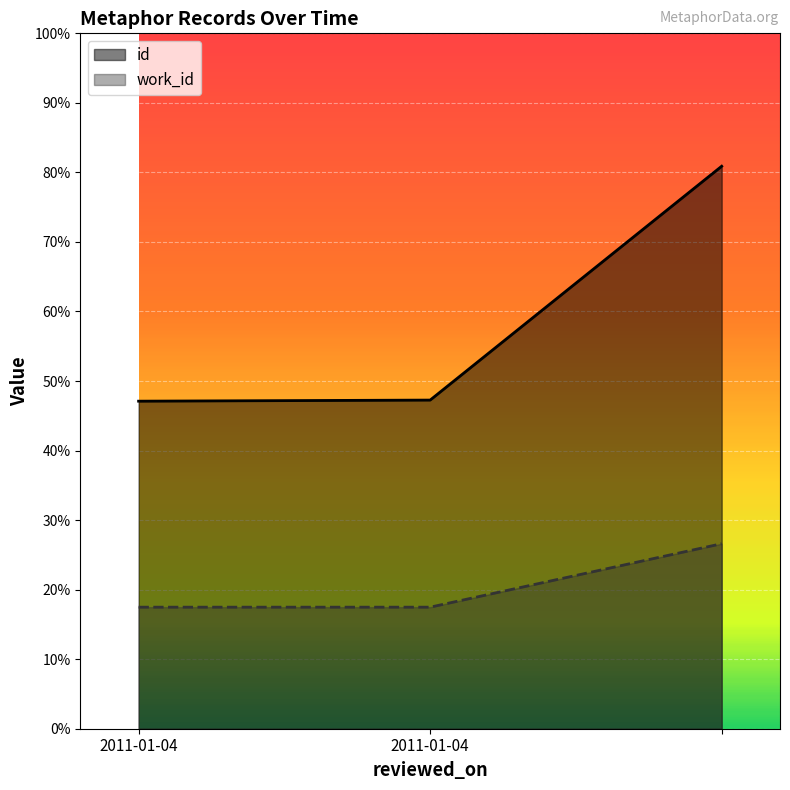

What is the label of the 3rd point from the right?

2011-01-04